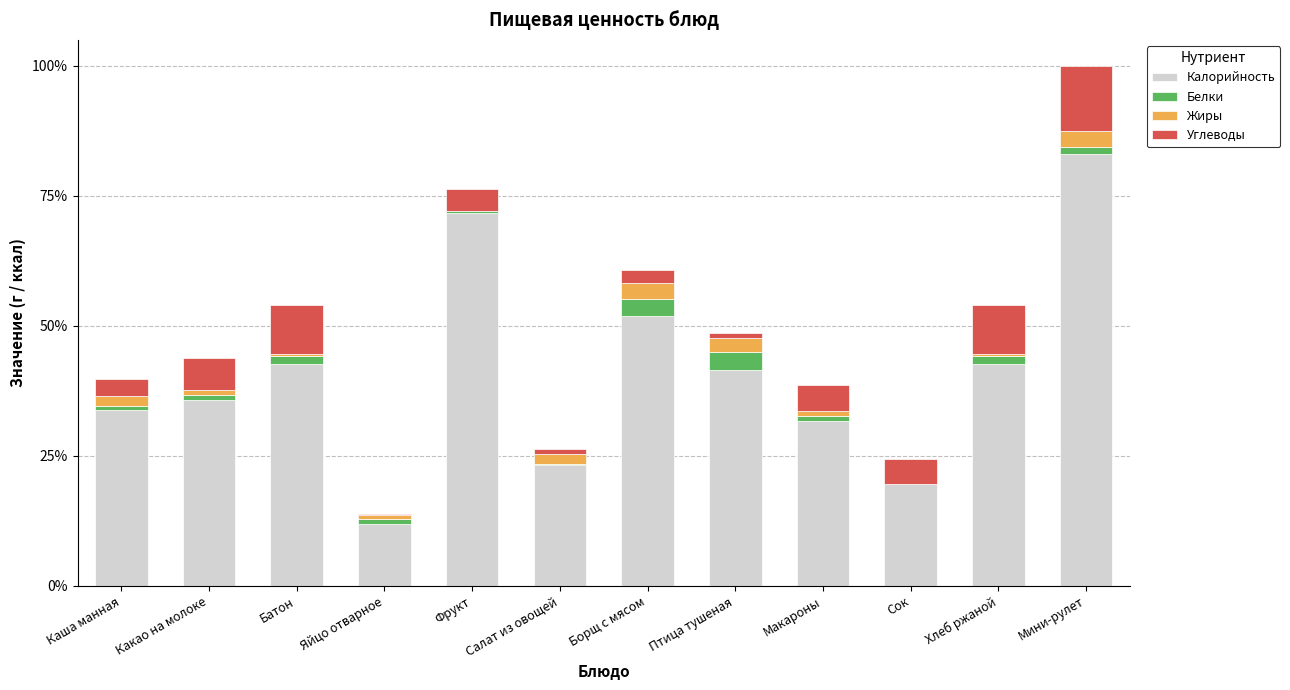

Which series has the widest spread of values?

Калорийность